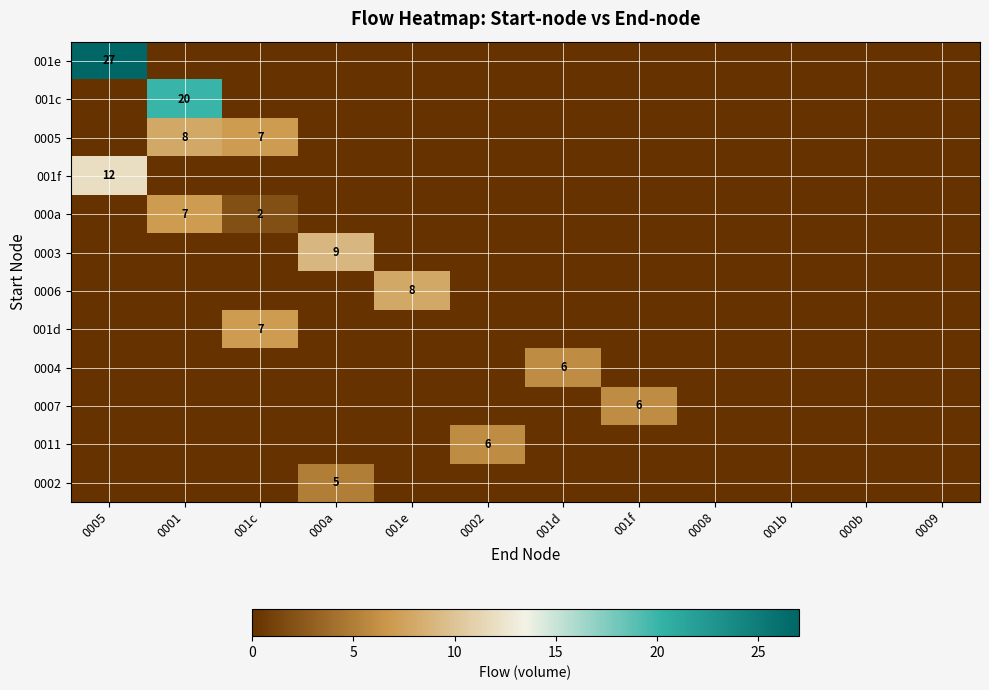

List the labels in order of 001d value, largest first.

001c, 0005, 0001, 000a, 001e, 0002, 001d, 001f, 0008, 001b, 000b, 0009